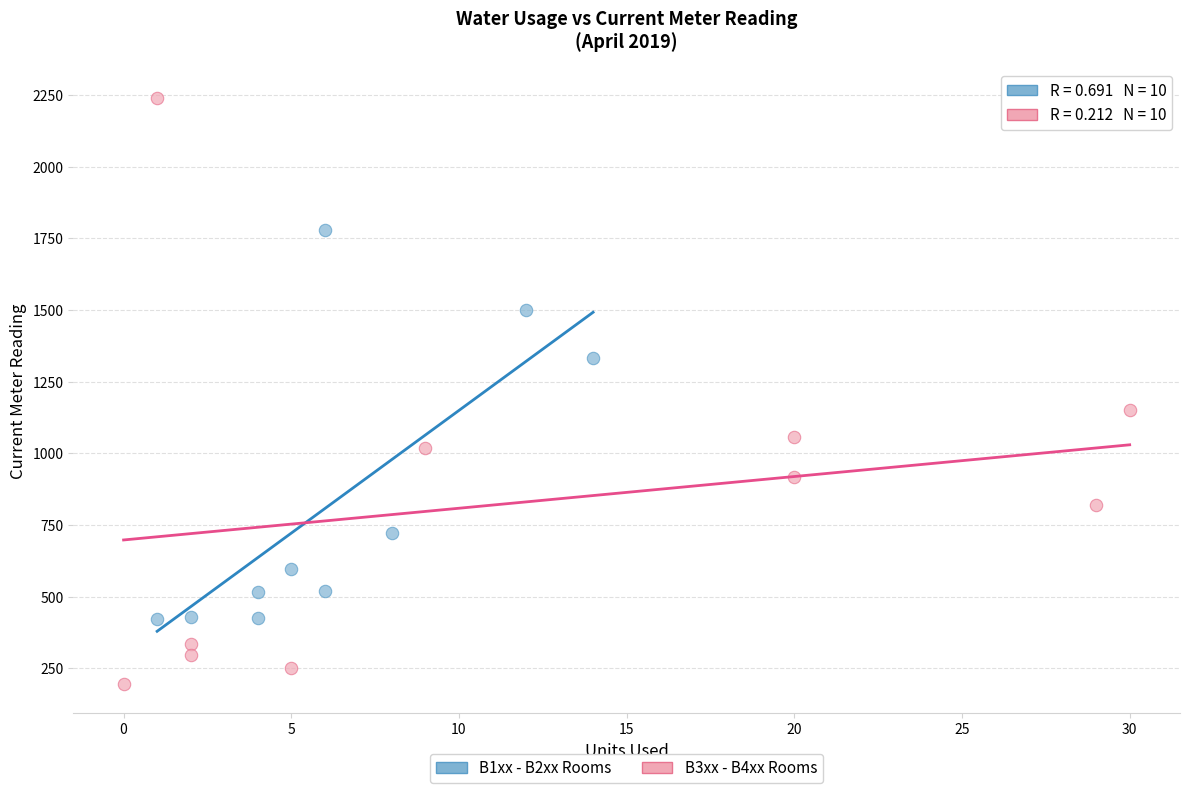

Which series reaches the minimum Y coordinate?

B3xx - B4xx Rooms